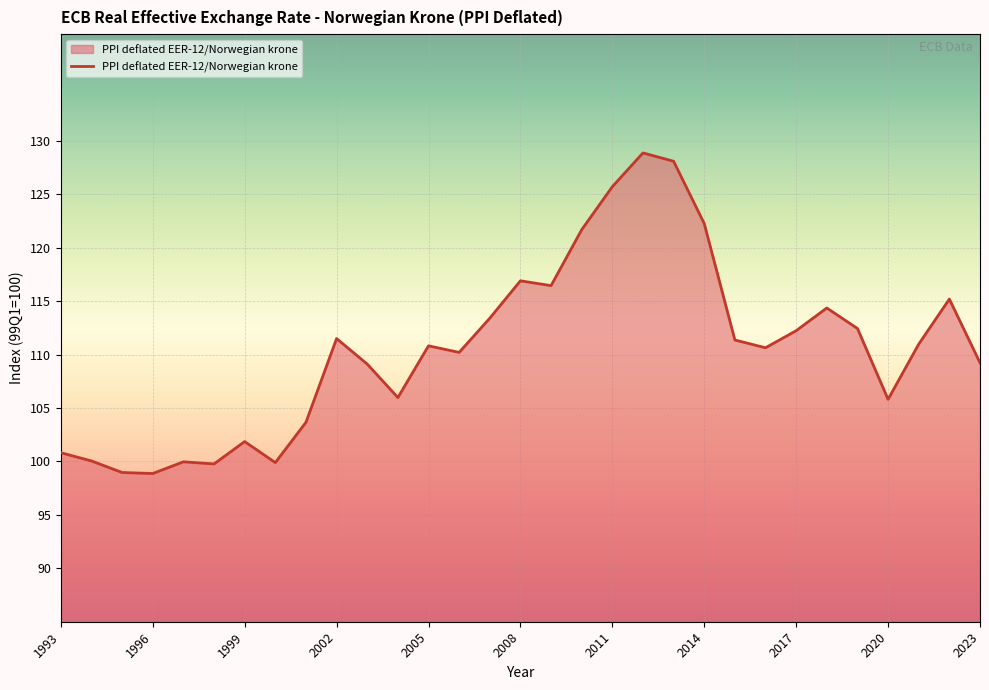

What is the smallest value displayed?

98.9